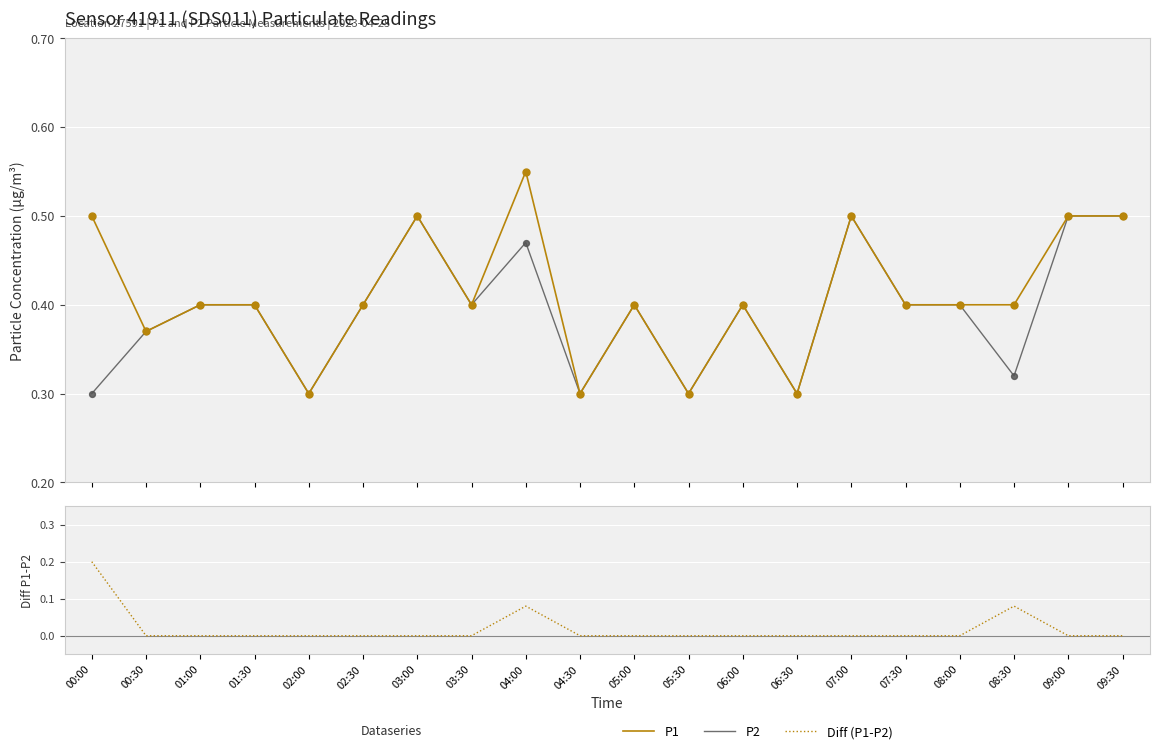

Which series has the largest total across all categories?

P1